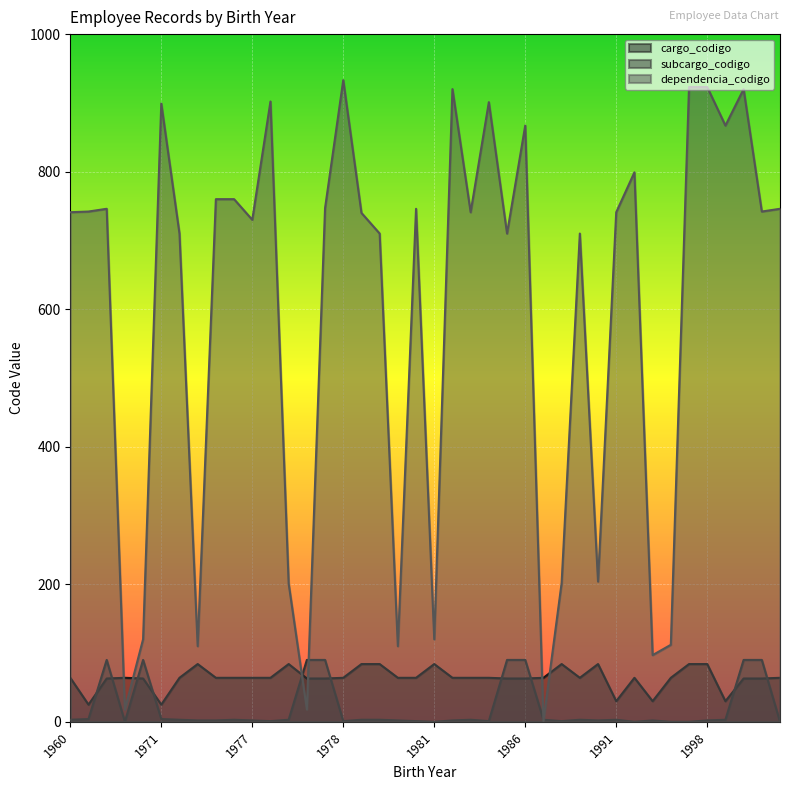

Where does the dependencia_codigo series first go above 741?

1964